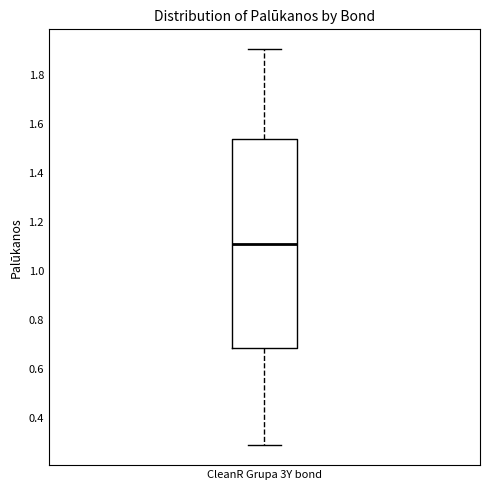

Transcribe this box plot: give where the median line is, the range the box spans, and where the two whiskers end, as read against the y-axis. The values are not printed on the chart, so give them approximately, as read against the axis.

median 1.12, box 0.68 to 1.54, whiskers 0.28 to 1.90